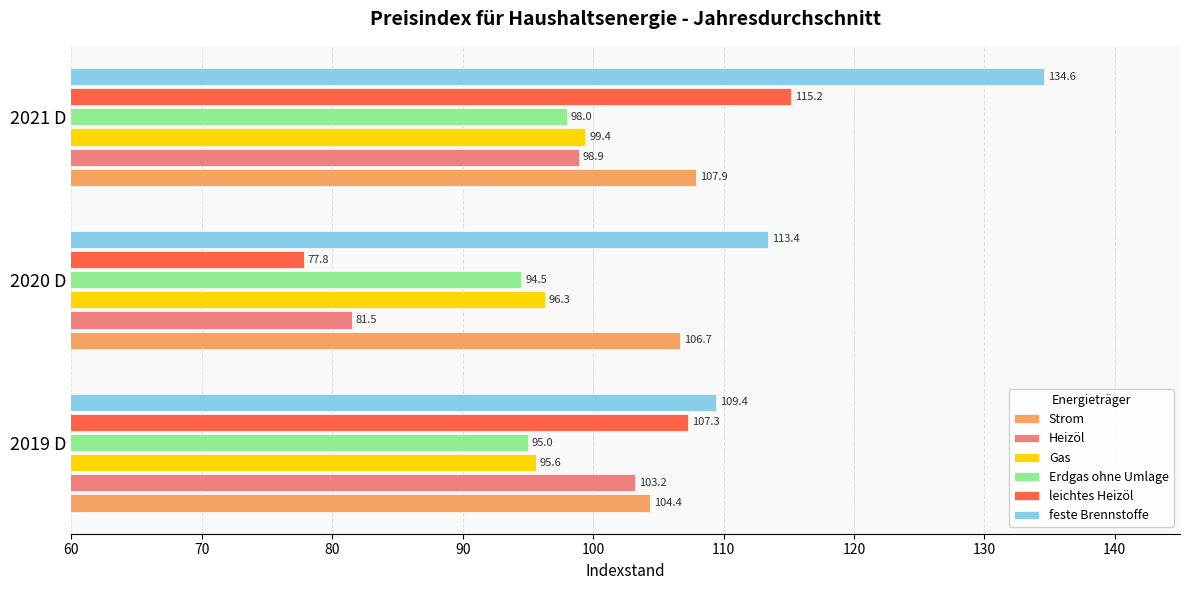

Is it true that feste Brennstoffe equals 43.0 at 2019 D?

False